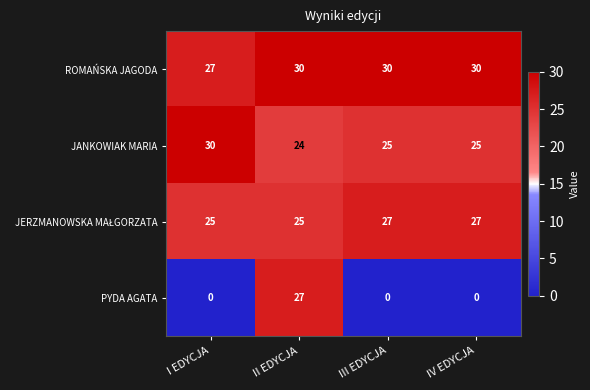

How many values in the PYDA AGATA series exceed 0?

1